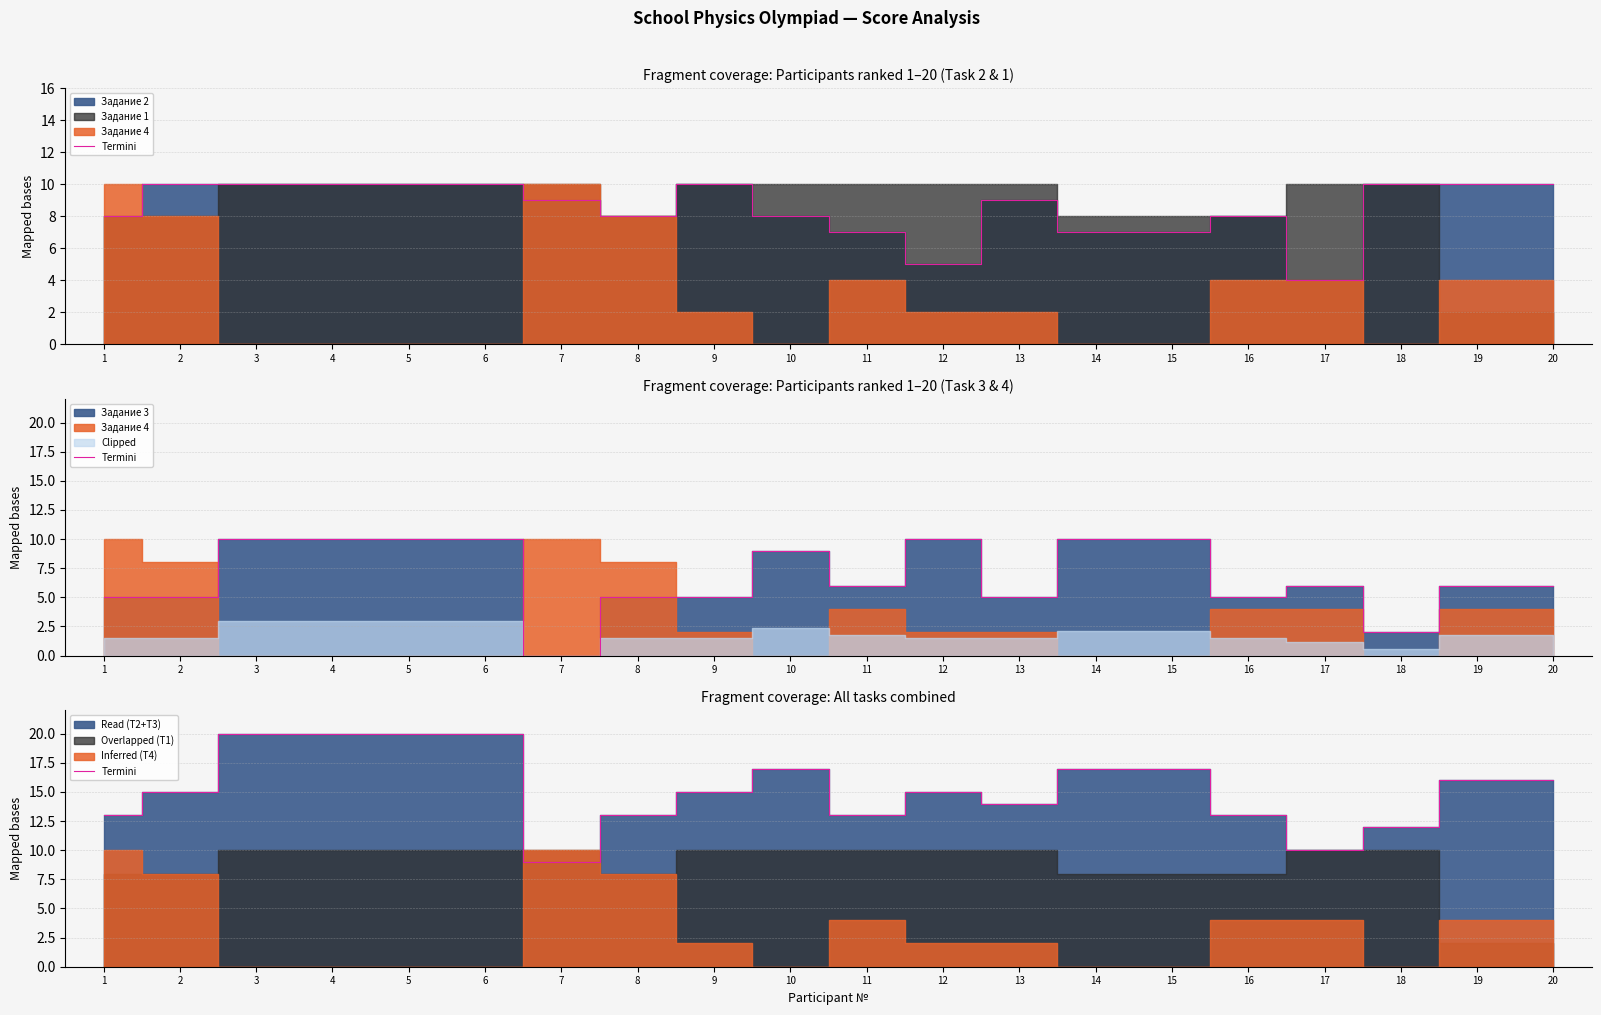

What is the average value?

15